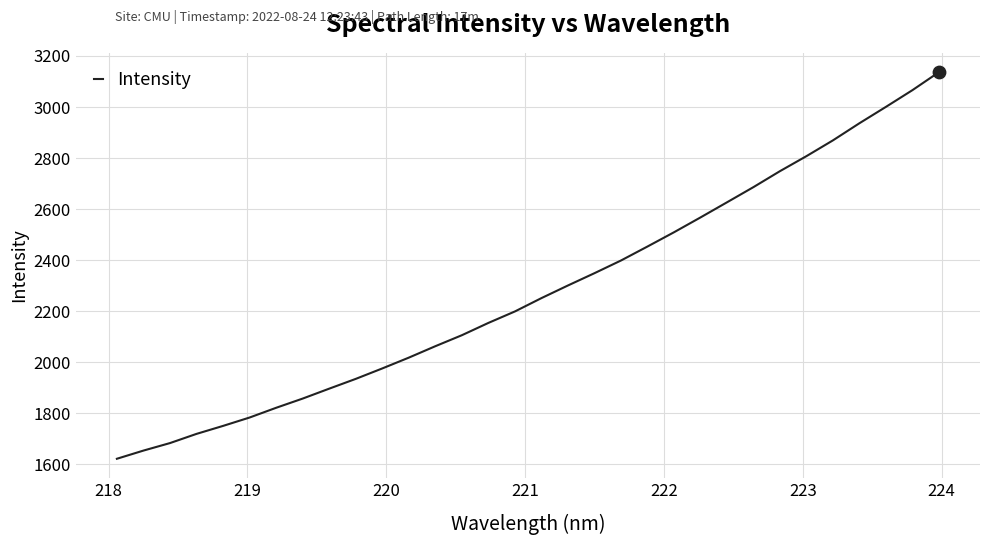

What is the maximum value shown in the chart?

3136.5